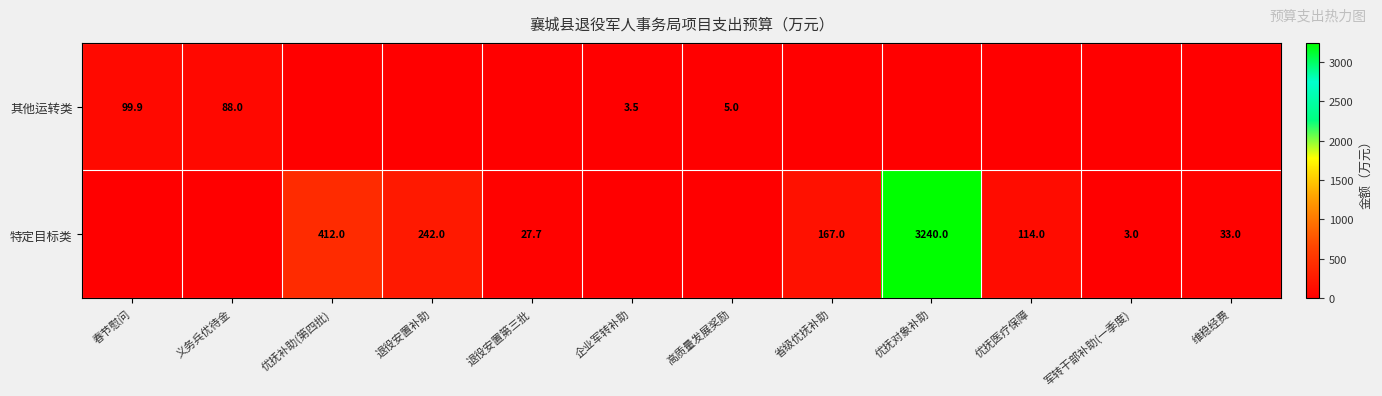

What is the sum of the 特定目标类 values at 军转干部补助(一季度) and 维稳经费?

36.0